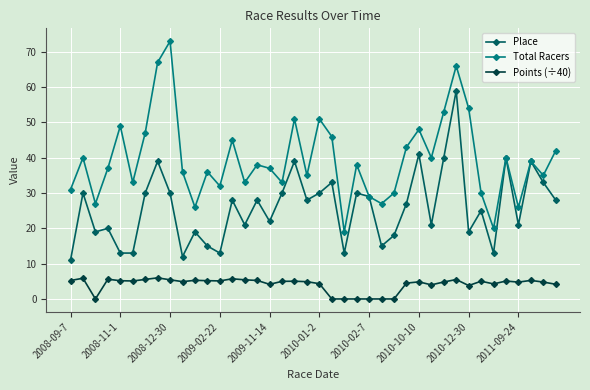

What is the value of the Total Racers point at the 11th from the left?

26.0